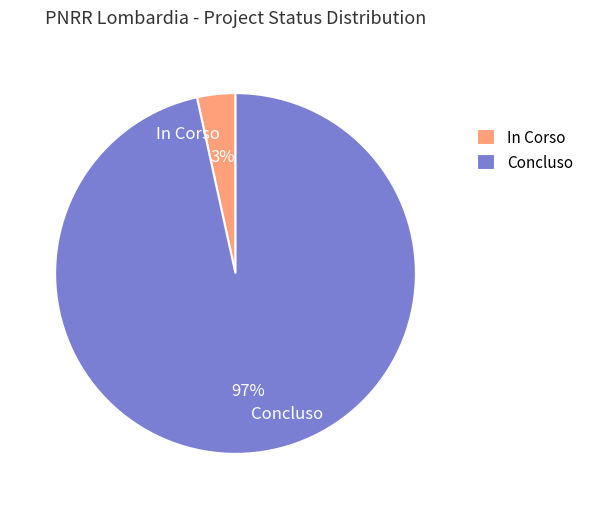

How many segments does this pie chart have?

2